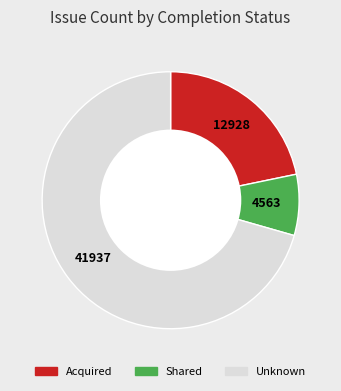

Is there a majority slice in this chart?

Yes